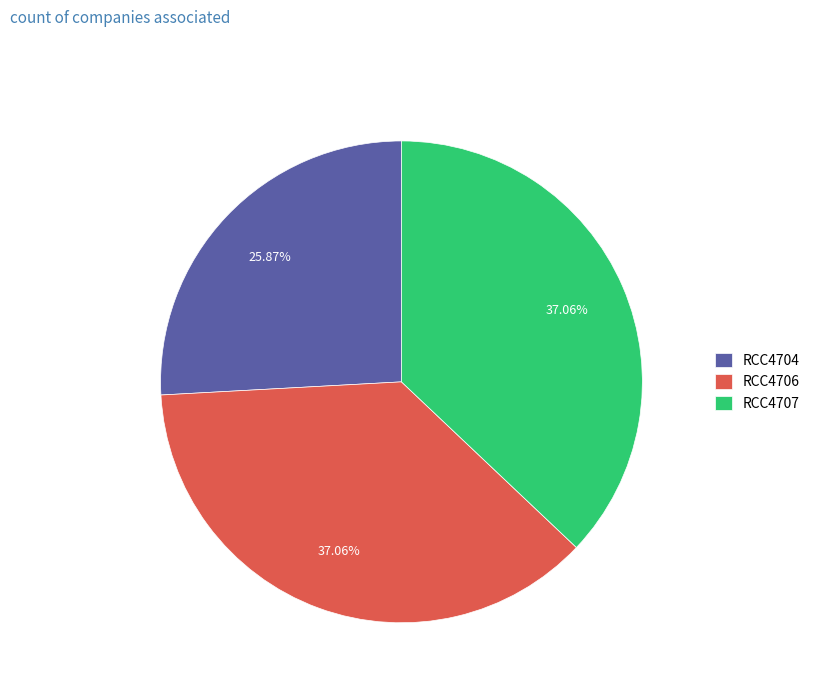

What is the ratio of the value at RCC4704 to the value at RCC4707?

0.7